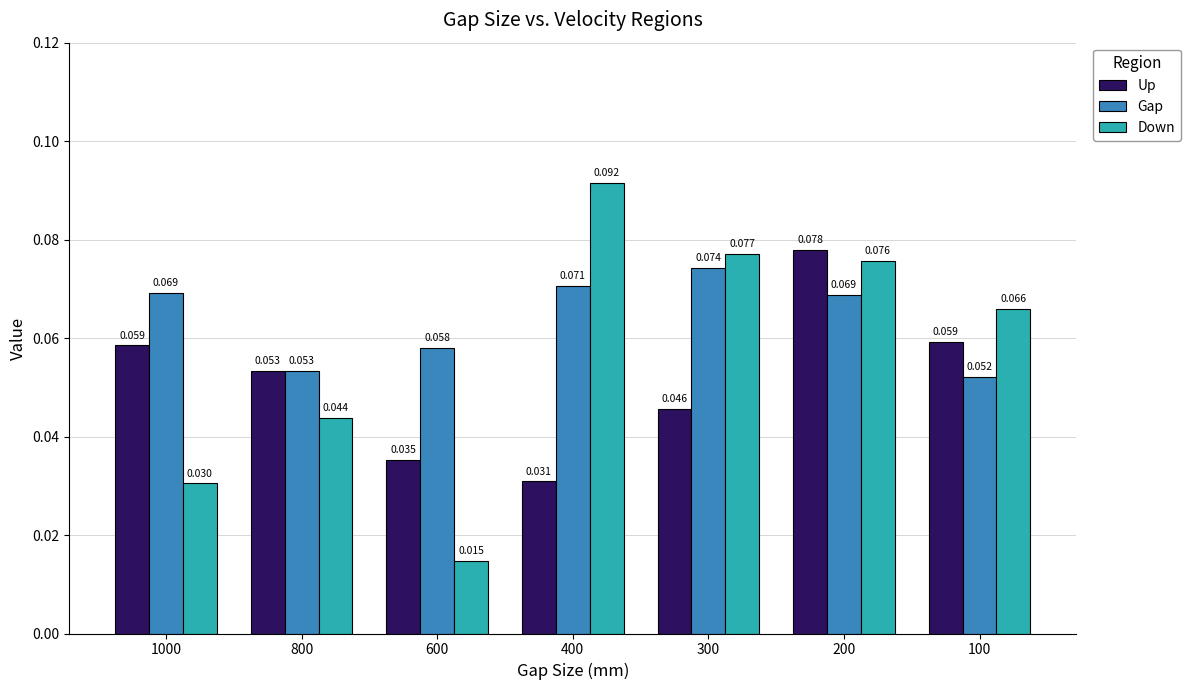

List the series in order of their overall mean, lowest first.

Up, Down, Gap